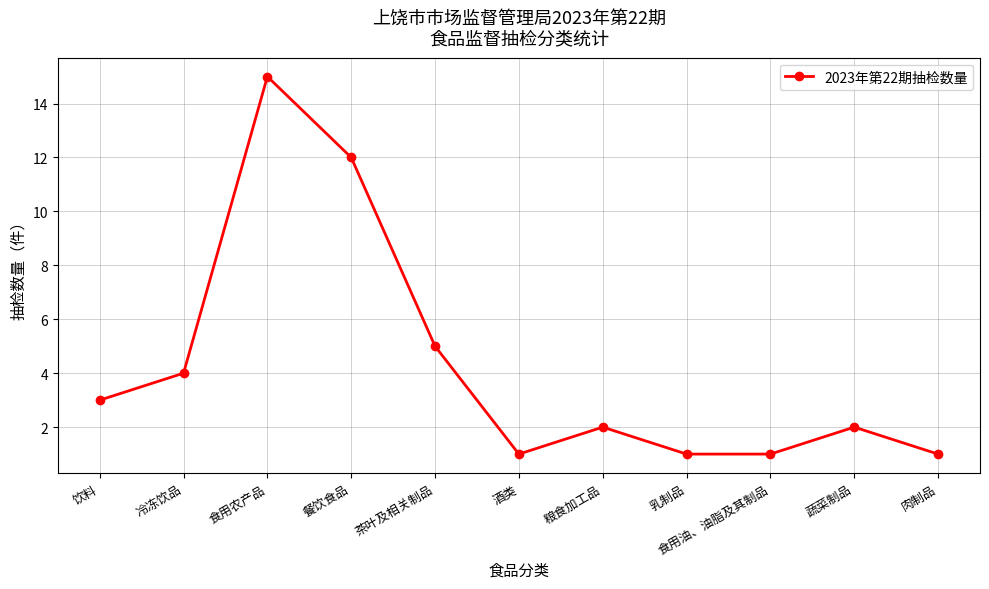

Approximately how many times larger is the value at 乳制品 compared to 蔬菜制品?

0.5